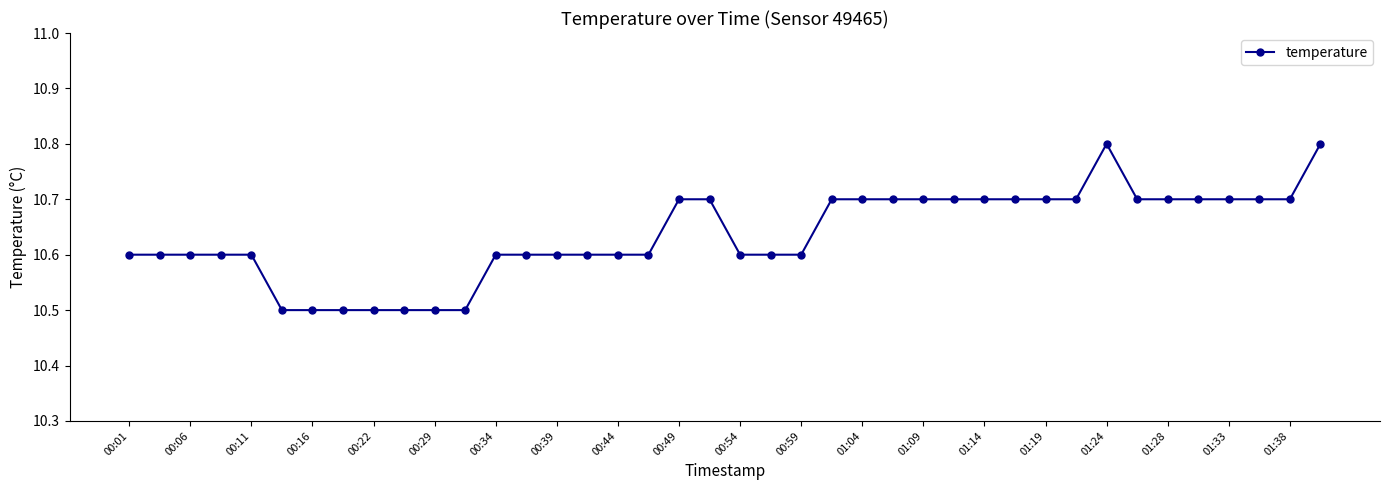

How many values are between 10 and 11?

40